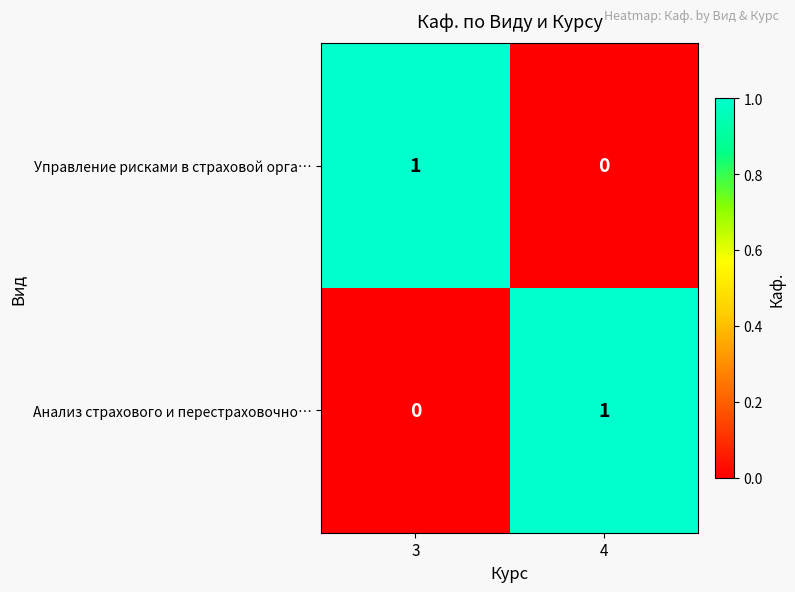

The Анализ страхового и перестраховочно… series shows 0 at 3. True or false?

True